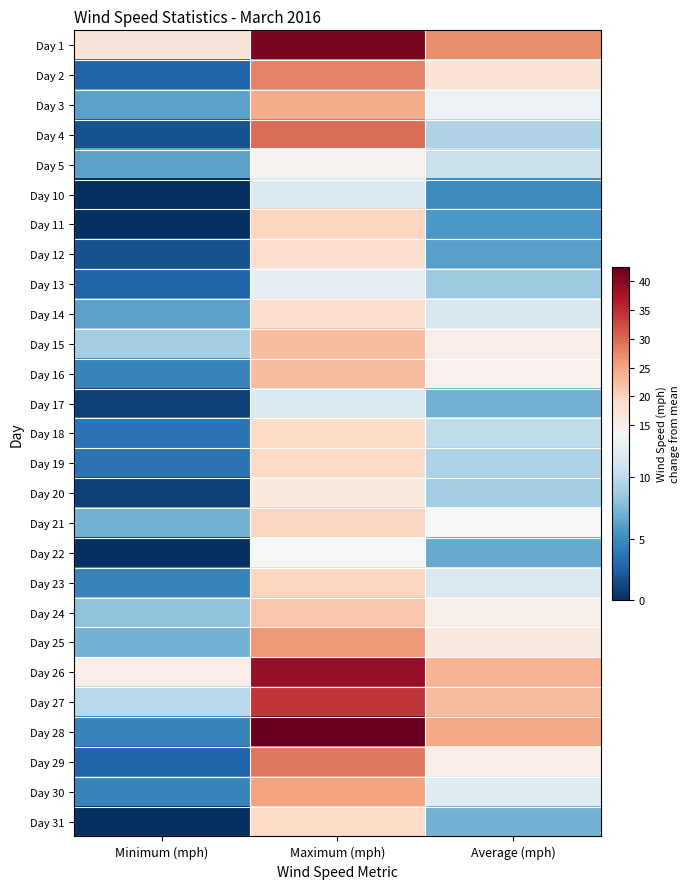

What is the difference between the highest and lowest values at Maximum (mph)?

30.9